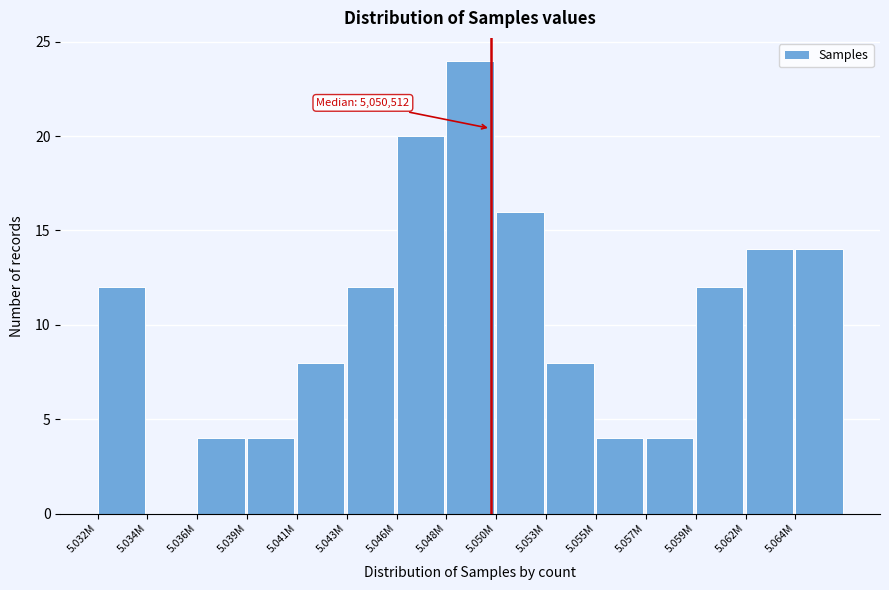

Reading right to left, transcribe all the data shown in this chart.

5.064M=14	5.062M=14	5.059M=12	5.057M=4	5.055M=4	5.053M=8	5.050M=16	5.048M=24	5.046M=20	5.043M=12	5.041M=8	5.039M=4	5.036M=4	5.034M=0	5.032M=12